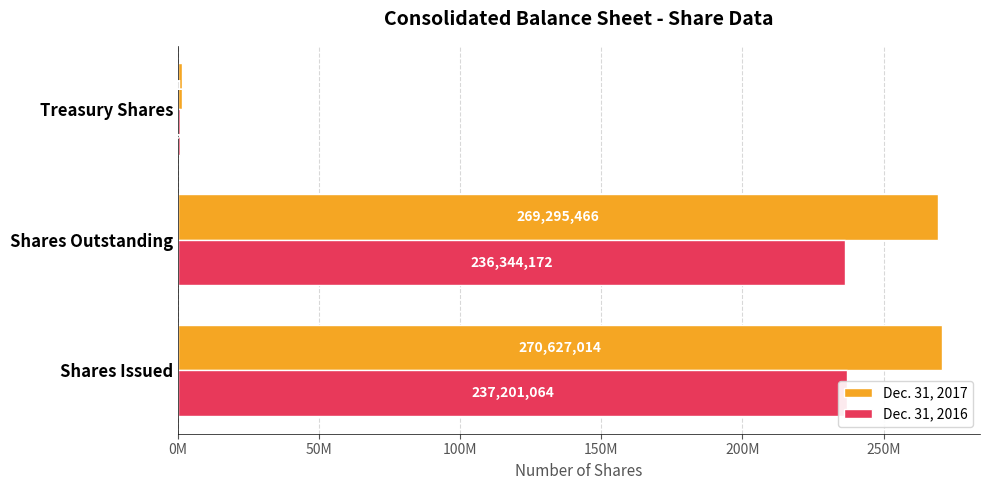

Count the number of data series in this chart.

2